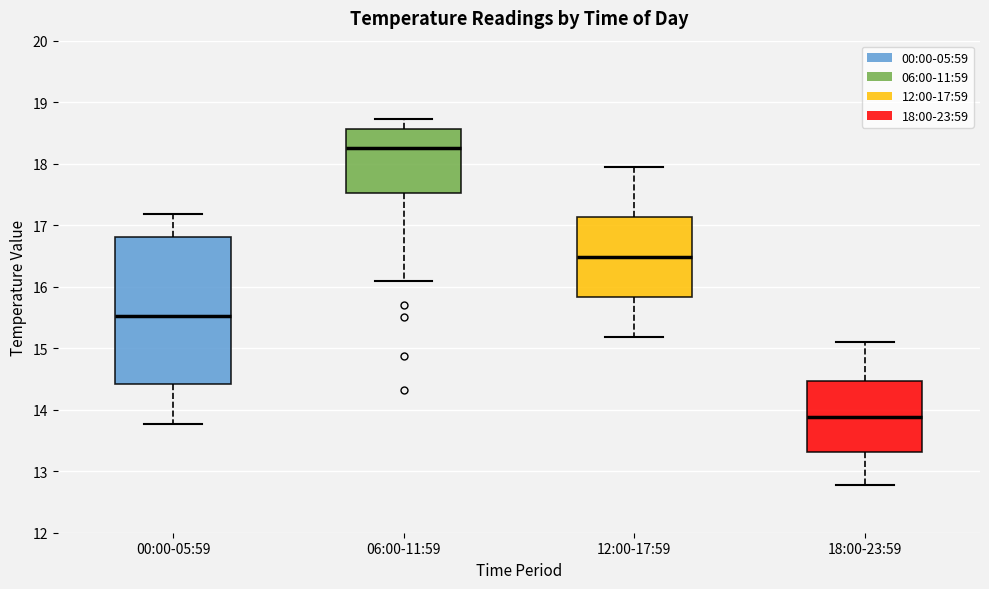

Reading left to right, transcribe this box plot: for each box, give where its median line is, the range the box spans, and where its two whiskers end, as read against the y-axis. The values are not printed on the chart, so give them approximately, as read against the axis.

00:00-05:59: median 15.5, box 14.4 to 16.8, whiskers 13.8 to 17.2
06:00-11:59: median 18.3, box 17.5 to 18.6, whiskers 16.1 to 18.7
12:00-17:59: median 16.5, box 15.8 to 17.1, whiskers 15.2 to 18.0
18:00-23:59: median 13.9, box 13.3 to 14.5, whiskers 12.8 to 15.1